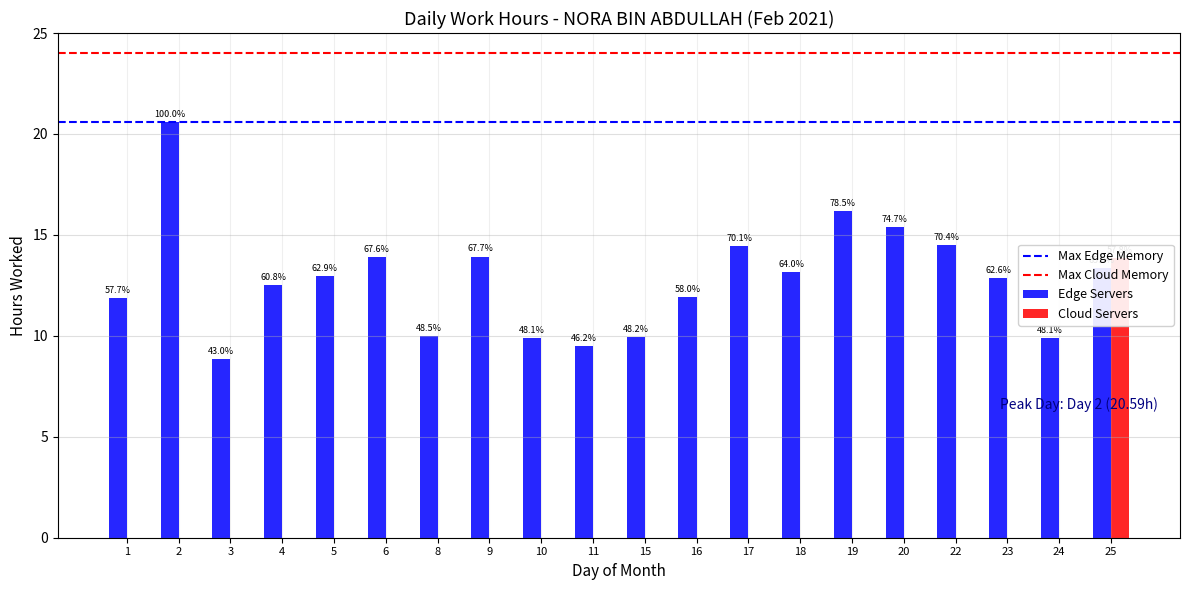

Rank the categories by Edge Servers value from lowest to highest.

3, 11, 24, 10, 15, 8, 1, 16, 4, 23, 5, 18, 25, 6, 9, 17, 22, 20, 19, 2